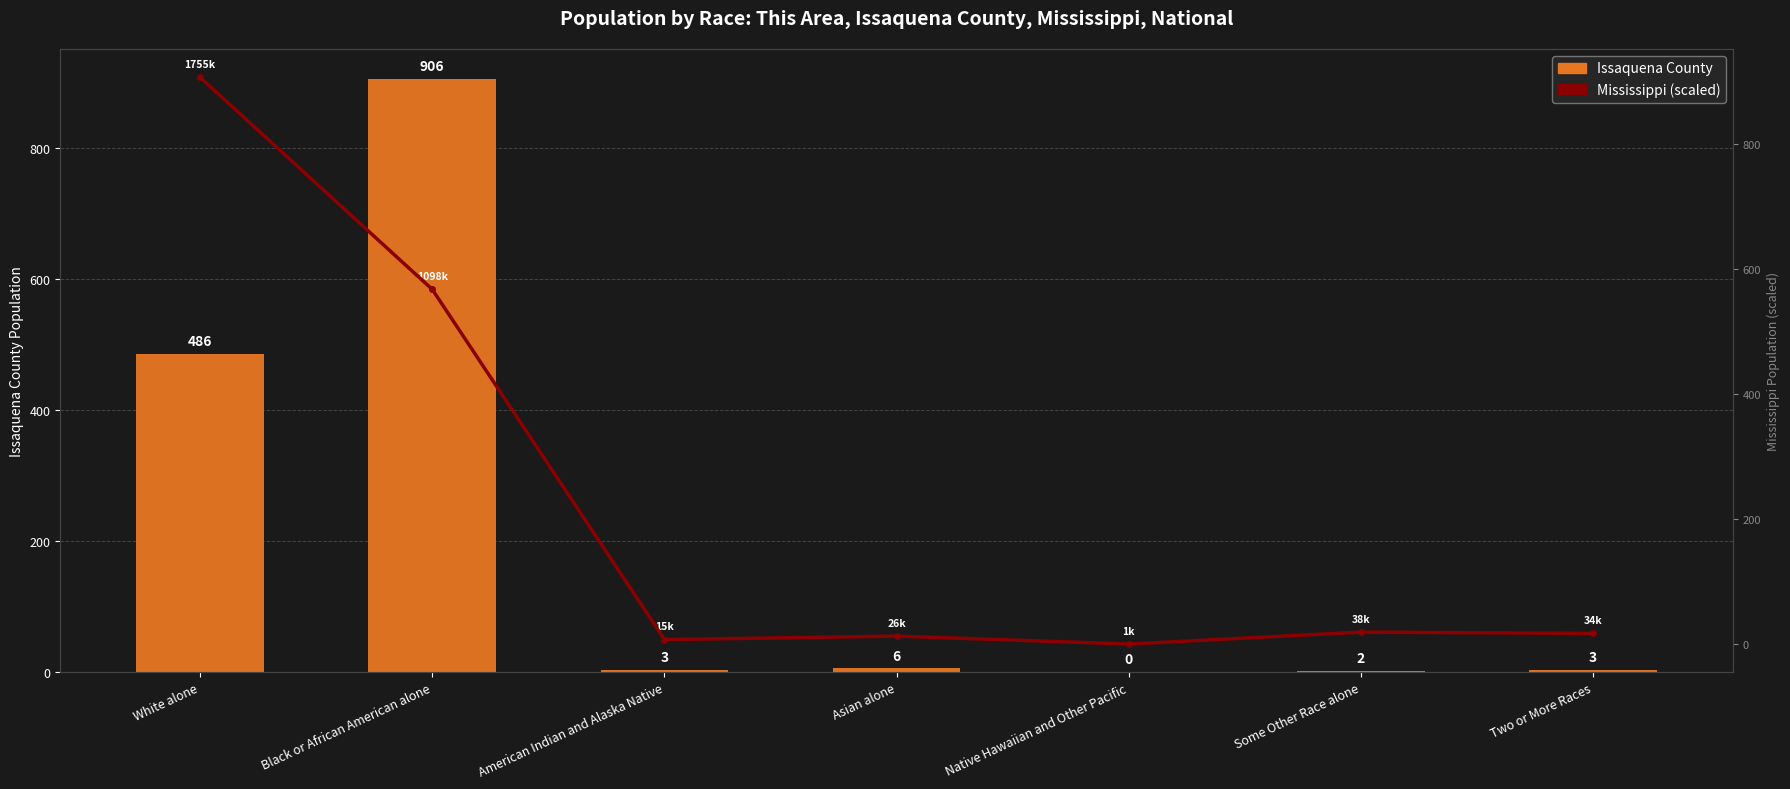

Where is Mississippi (scaled) nearest to the value 453?

Black or African American alone